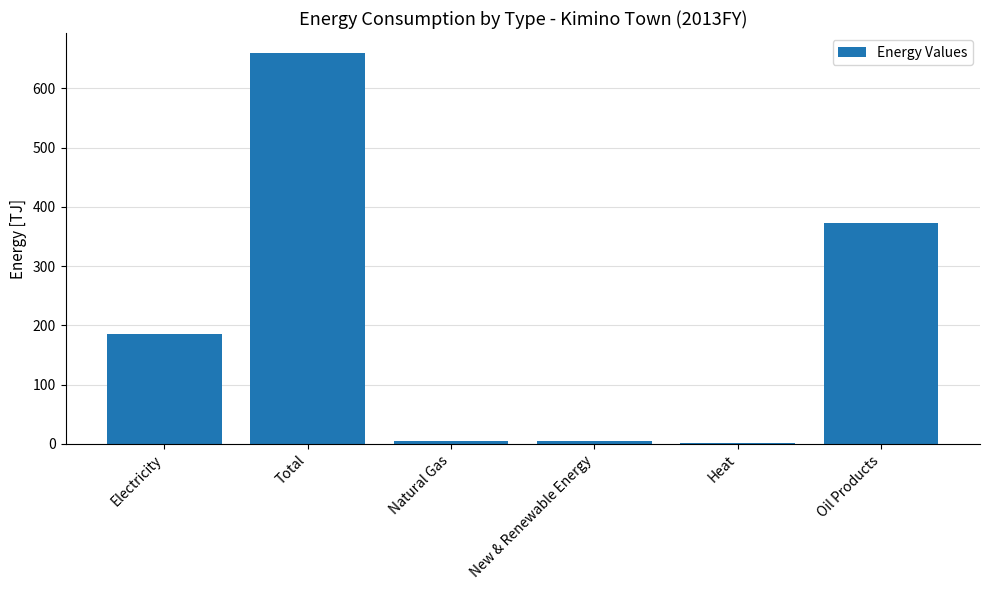

The value at Total is 328.2. True or false?

False